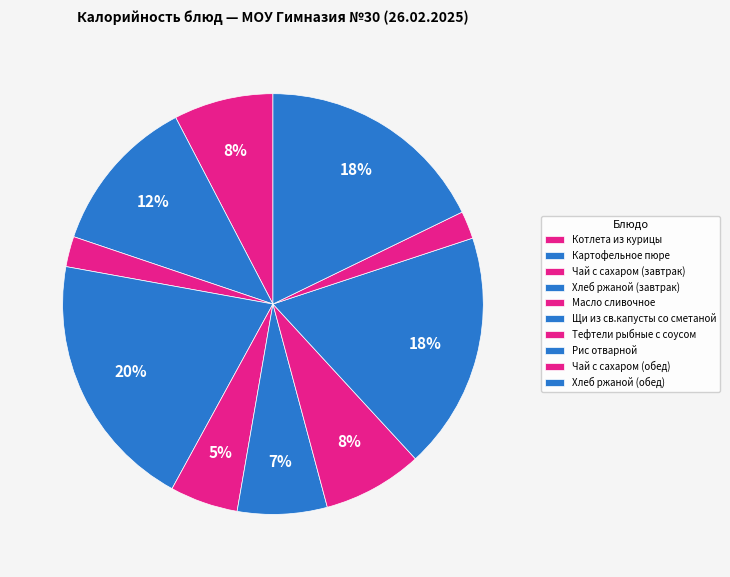

Count the number of slices in the pie.

10